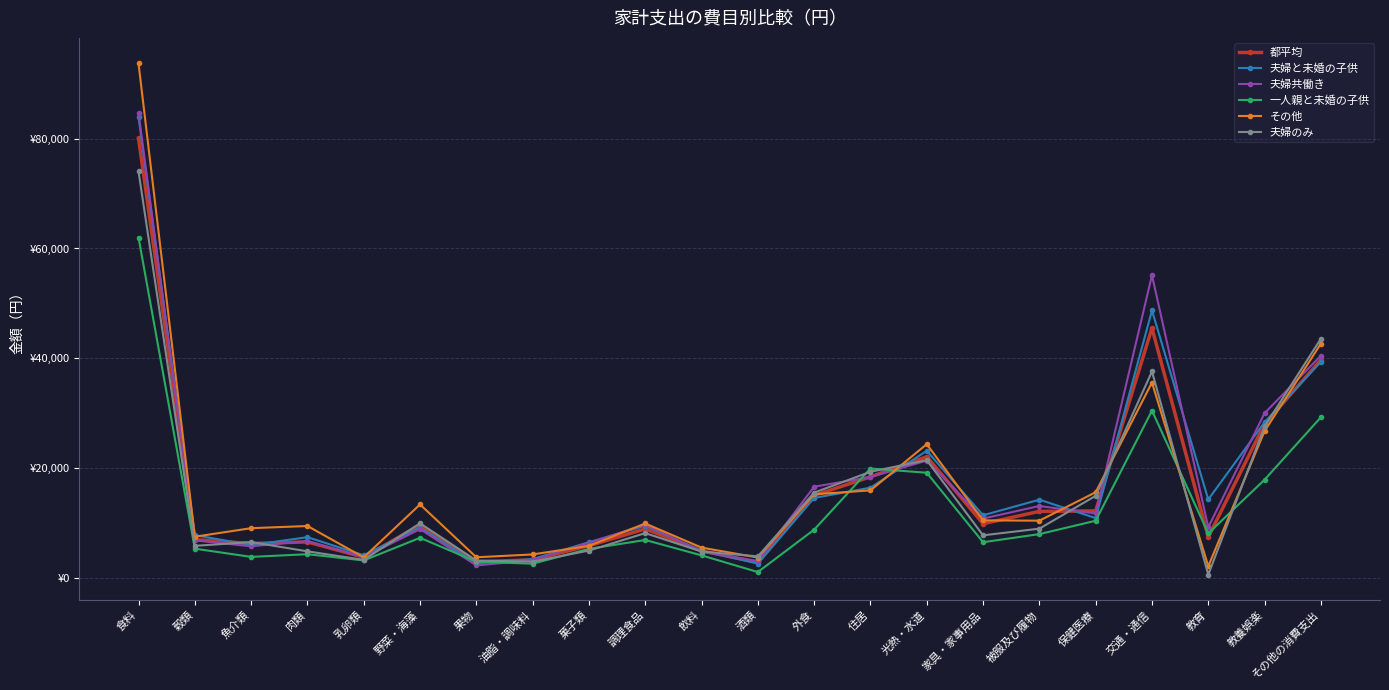

At which label does 夫婦のみ reach its peak?

食料